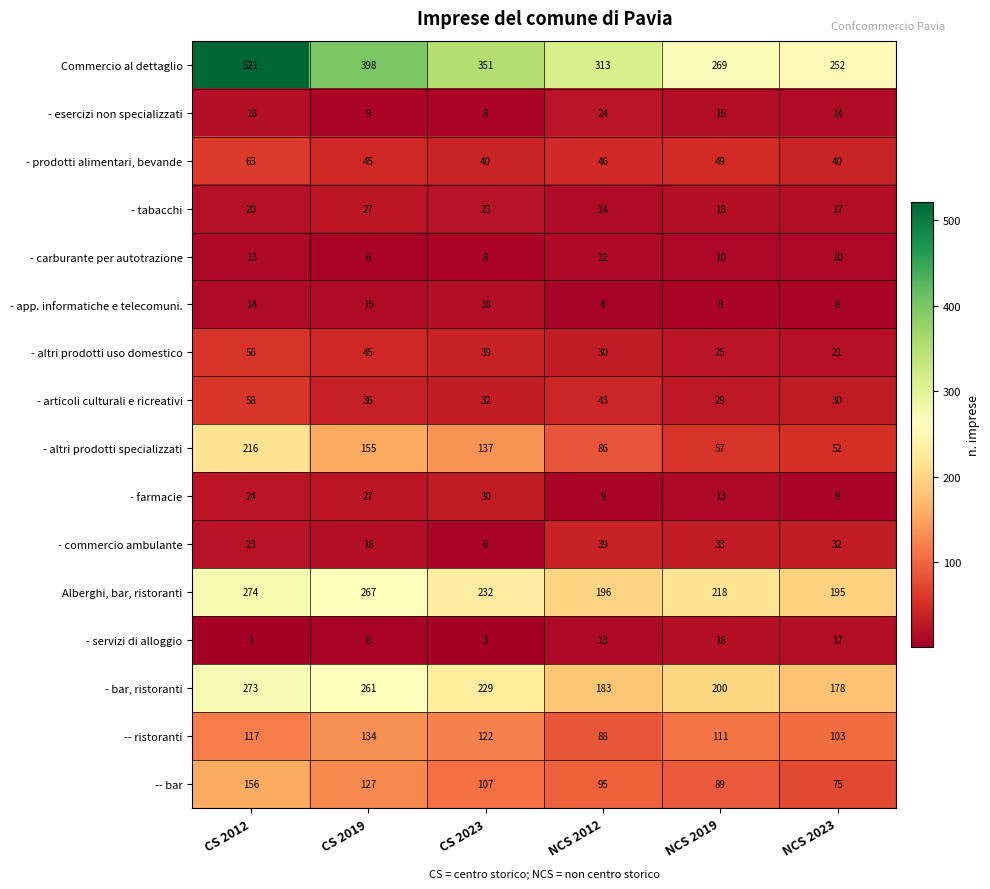

Which label corresponds to the smallest value in the chart?

CS 2012